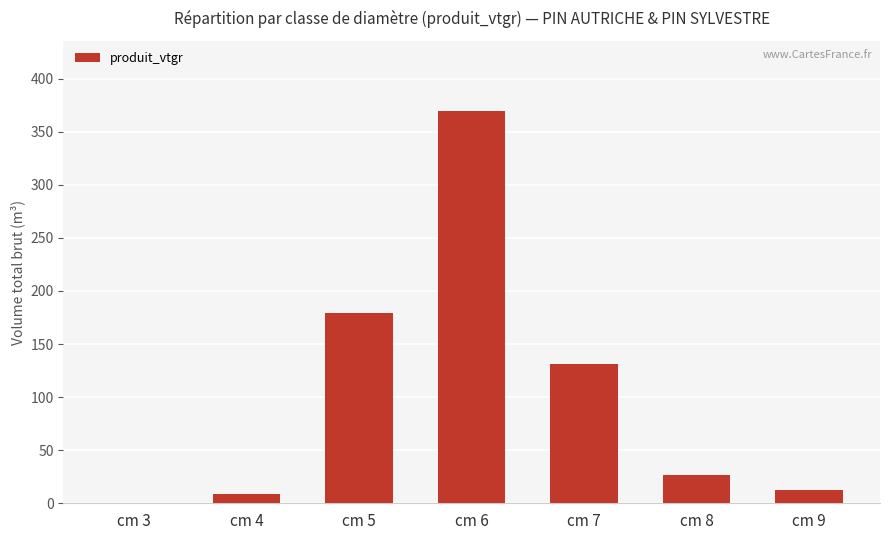

What is the sum of all values?

727.3